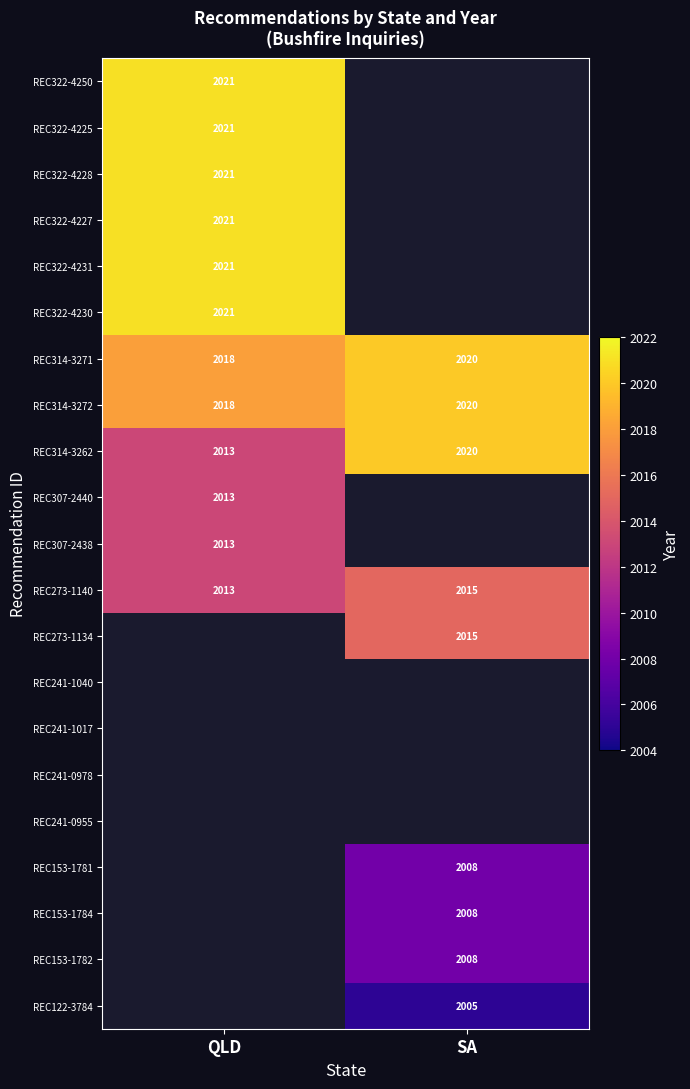

Where is REC314-3262 nearest to the value 2016?

QLD